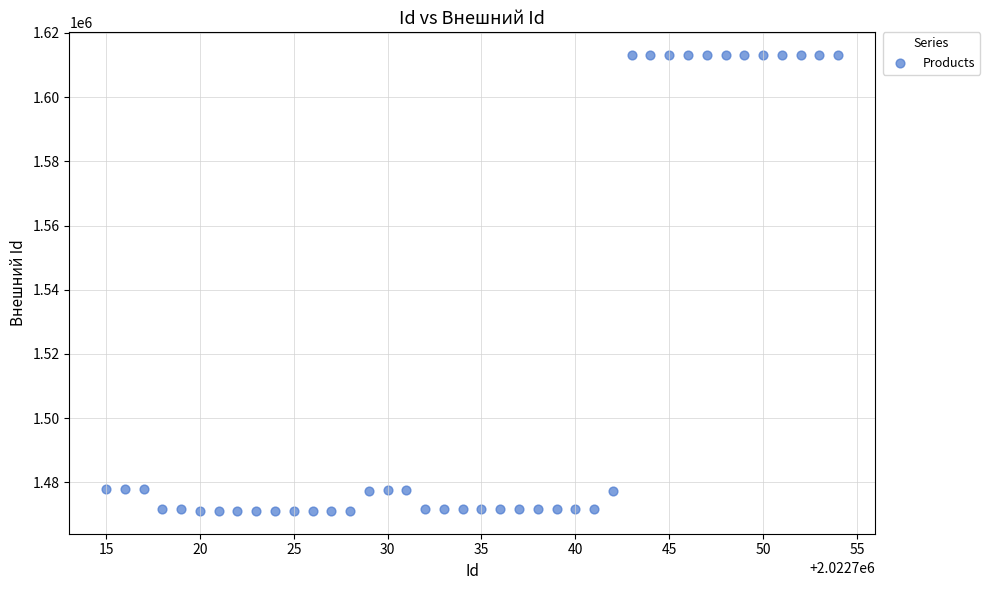

What is the range of Y values (max minus min)?

141961